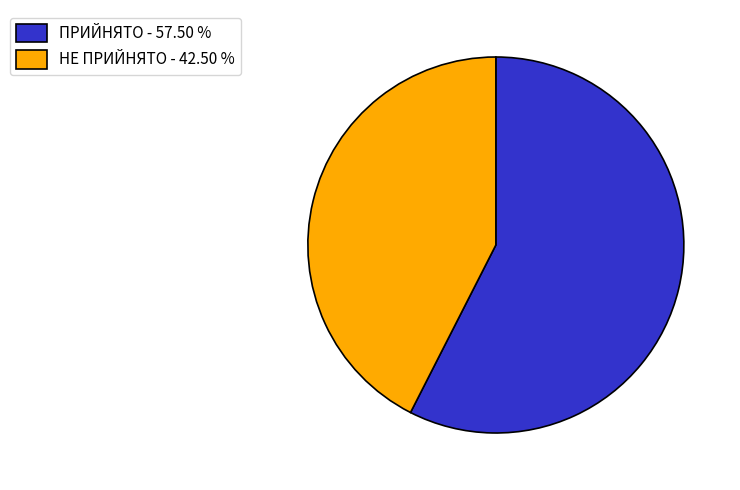

Do ПРИЙНЯТО - 57.50 % and НЕ ПРИЙНЯТО - 42.50 % together represent more than half of the pie?

Yes